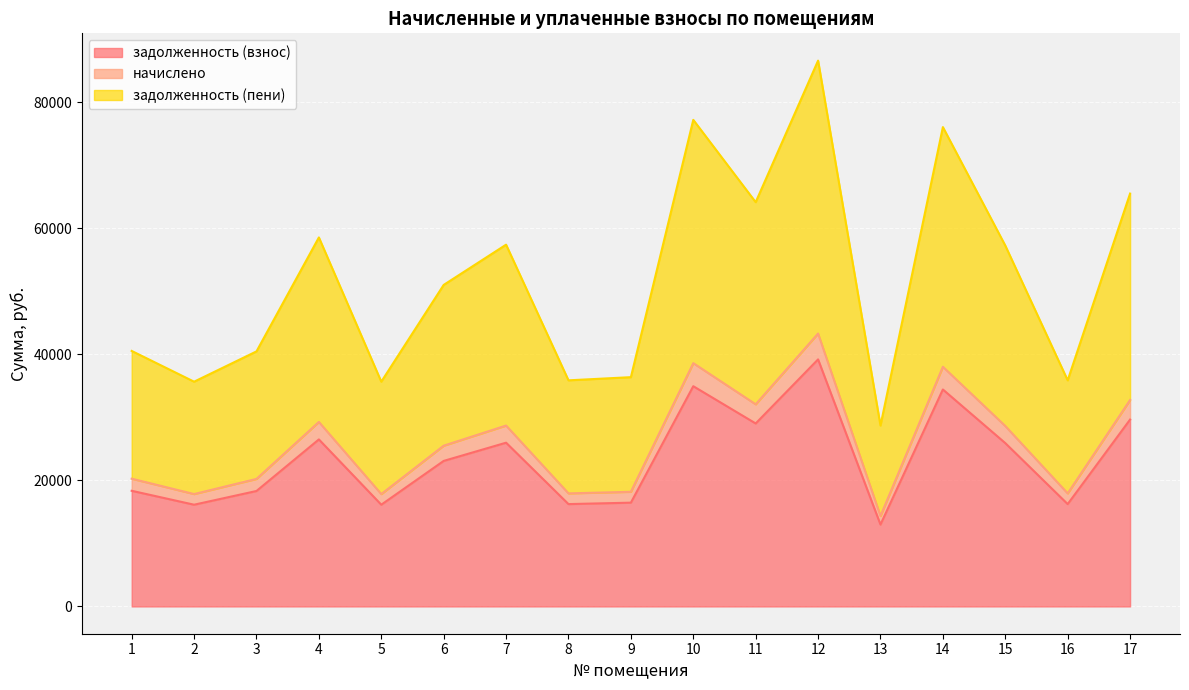

What is the difference between the maximum and minimum values in the задолженность (взнос) series?

26214.6